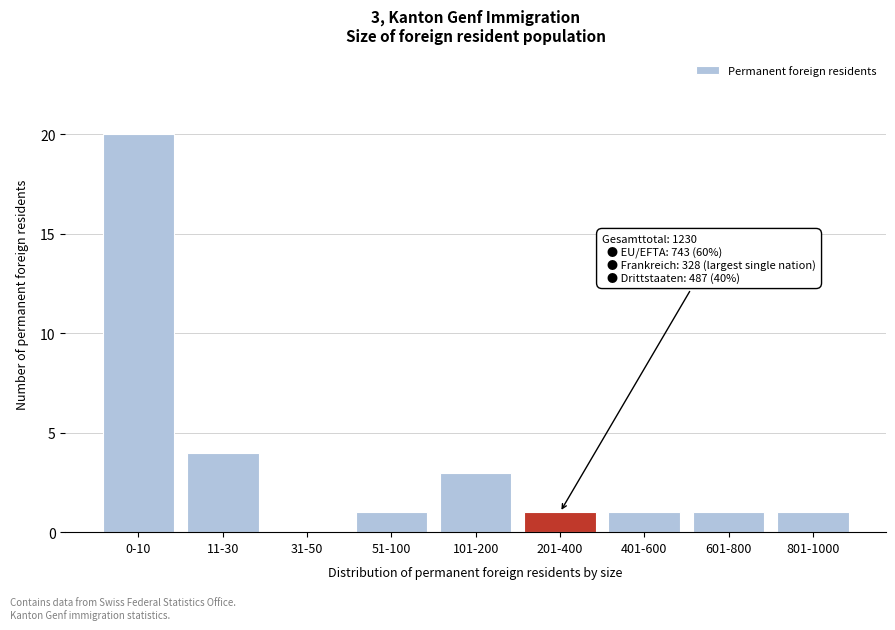

Reading left to right, transcribe all the data shown in this chart.

0-10=20	11-30=4	31-50=0	51-100=1	101-200=3	201-400=1	401-600=1	601-800=1	801-1000=1